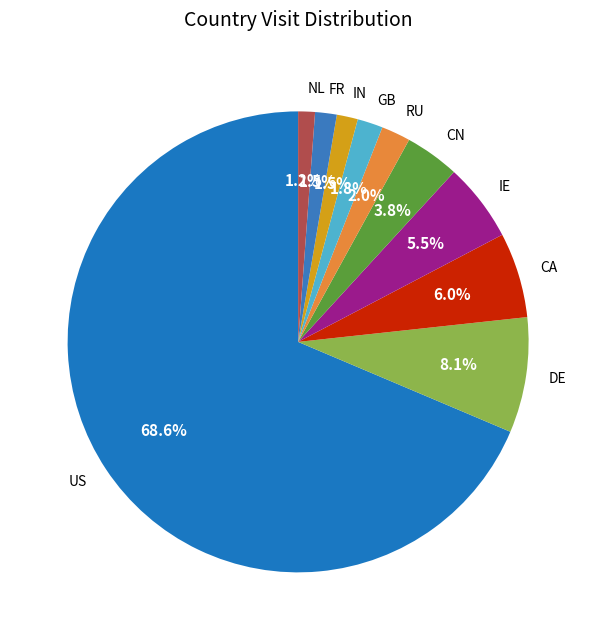

Count the number of slices in the pie.

10